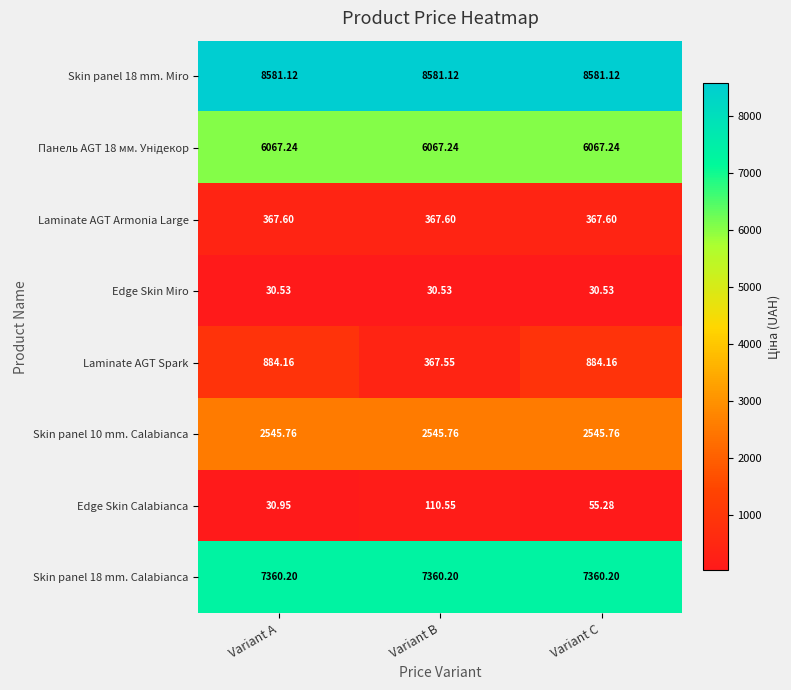

What is the total value across all series at Variant C?

25891.9